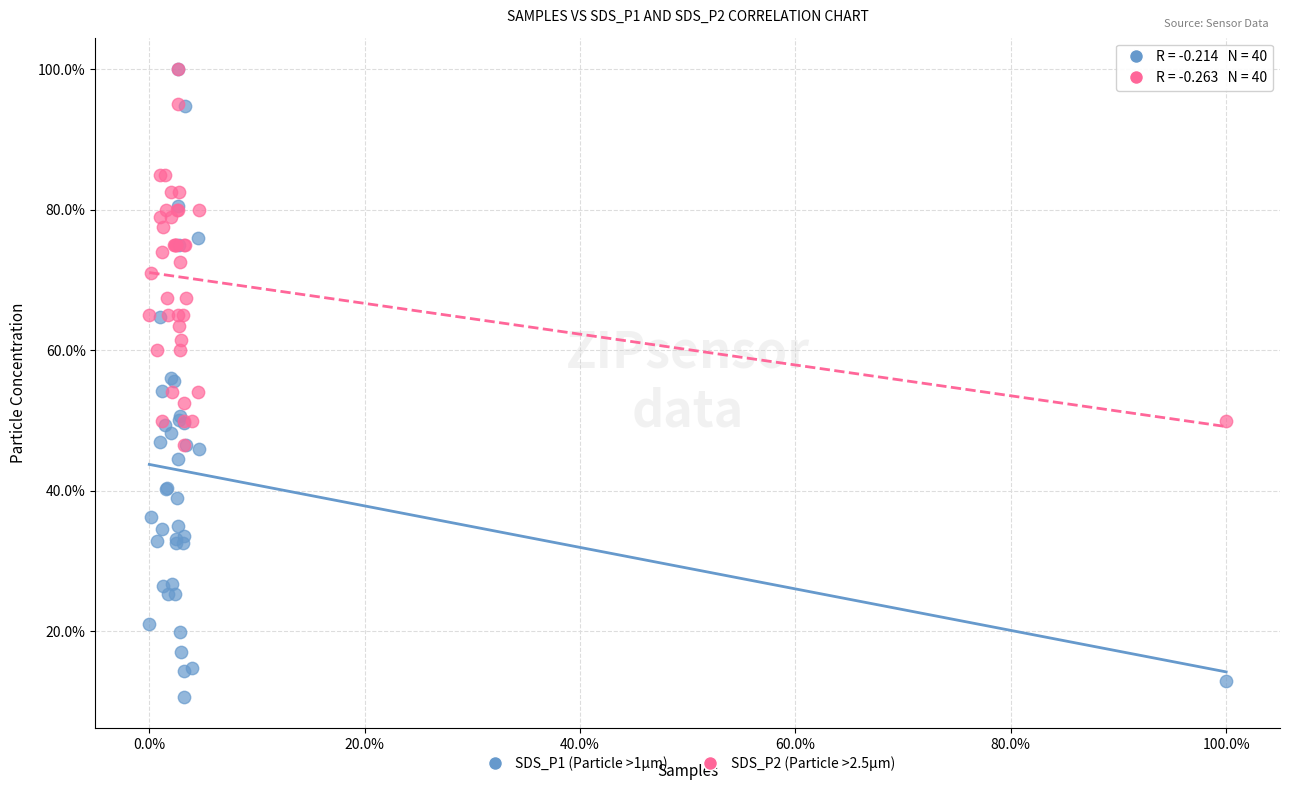

Which series reaches the minimum Y coordinate?

SDS_P1 (Particle >1µm)